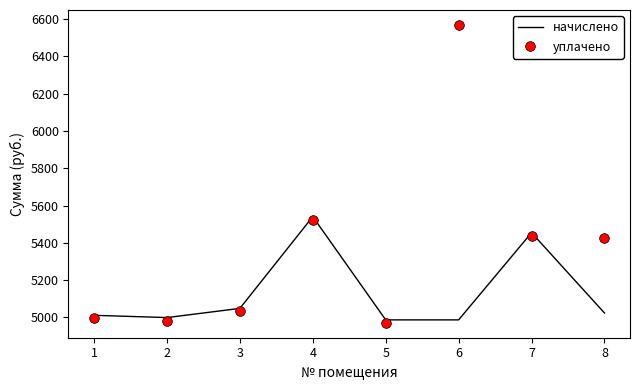

What is the spread (max minus min) of values at 7?

17.3